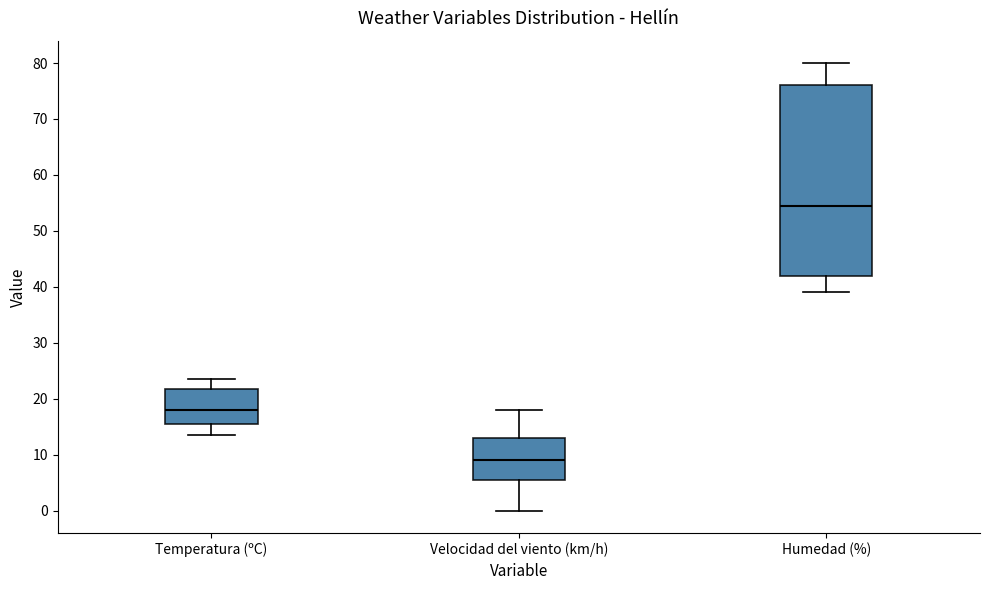

Which box's median line is the lowest?

Velocidad del viento (km/h)